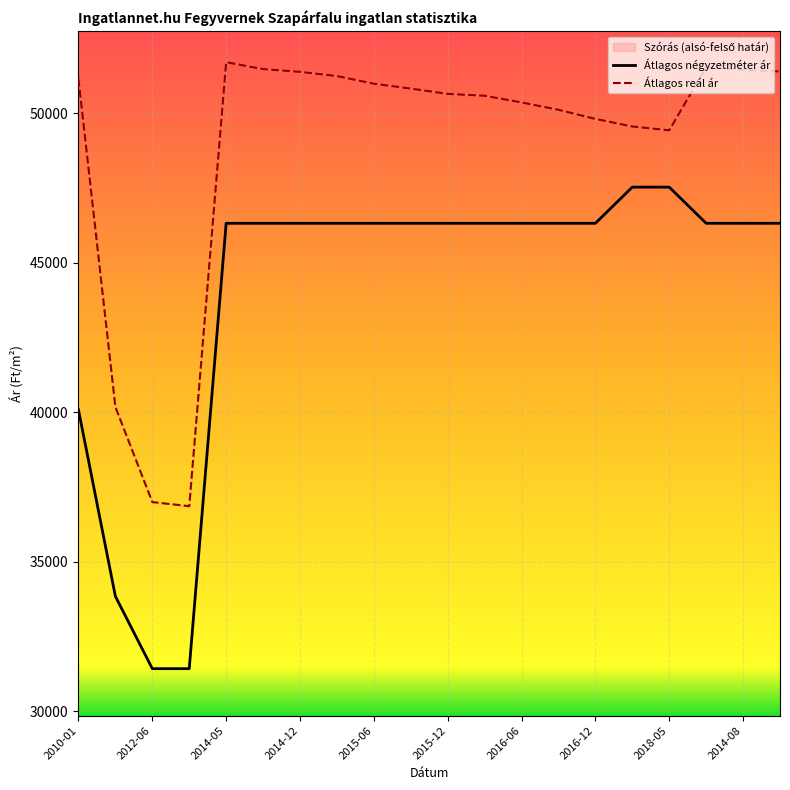

Does the chart display data point markers on the line(s)?

No